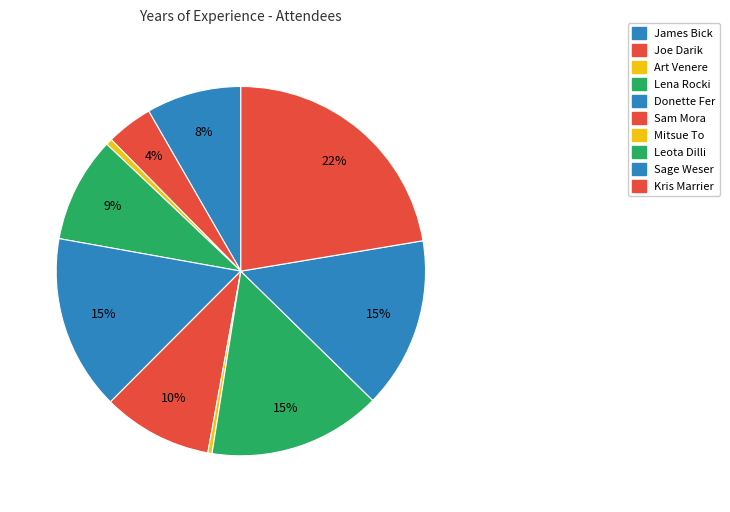

True or false: Donette Fer accounts for 28% of the total.

False